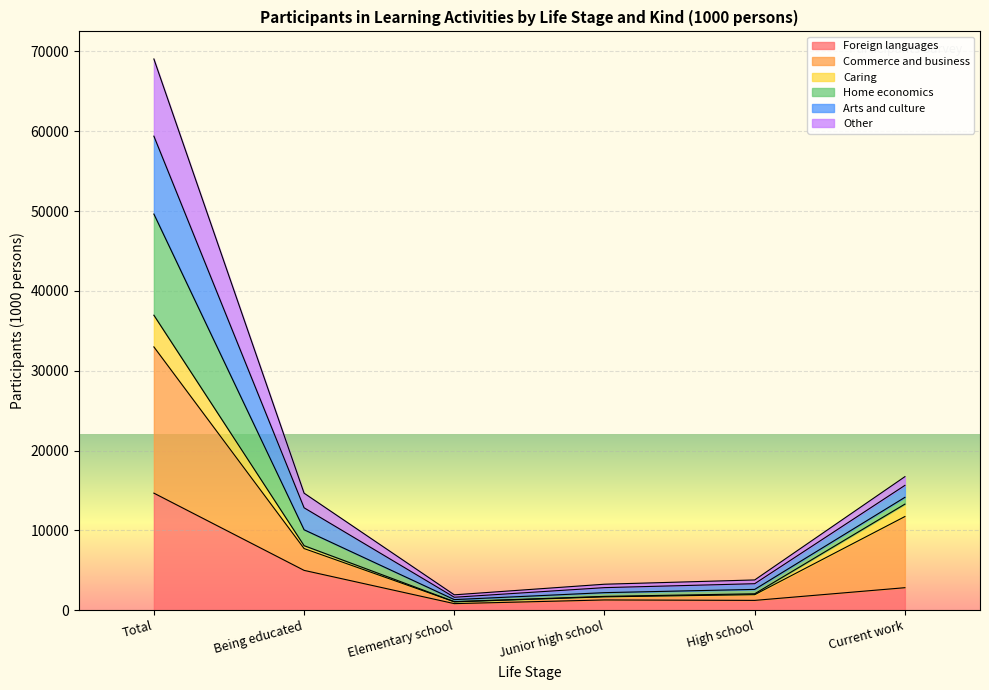

At which category is the sum across all series the highest?

Total